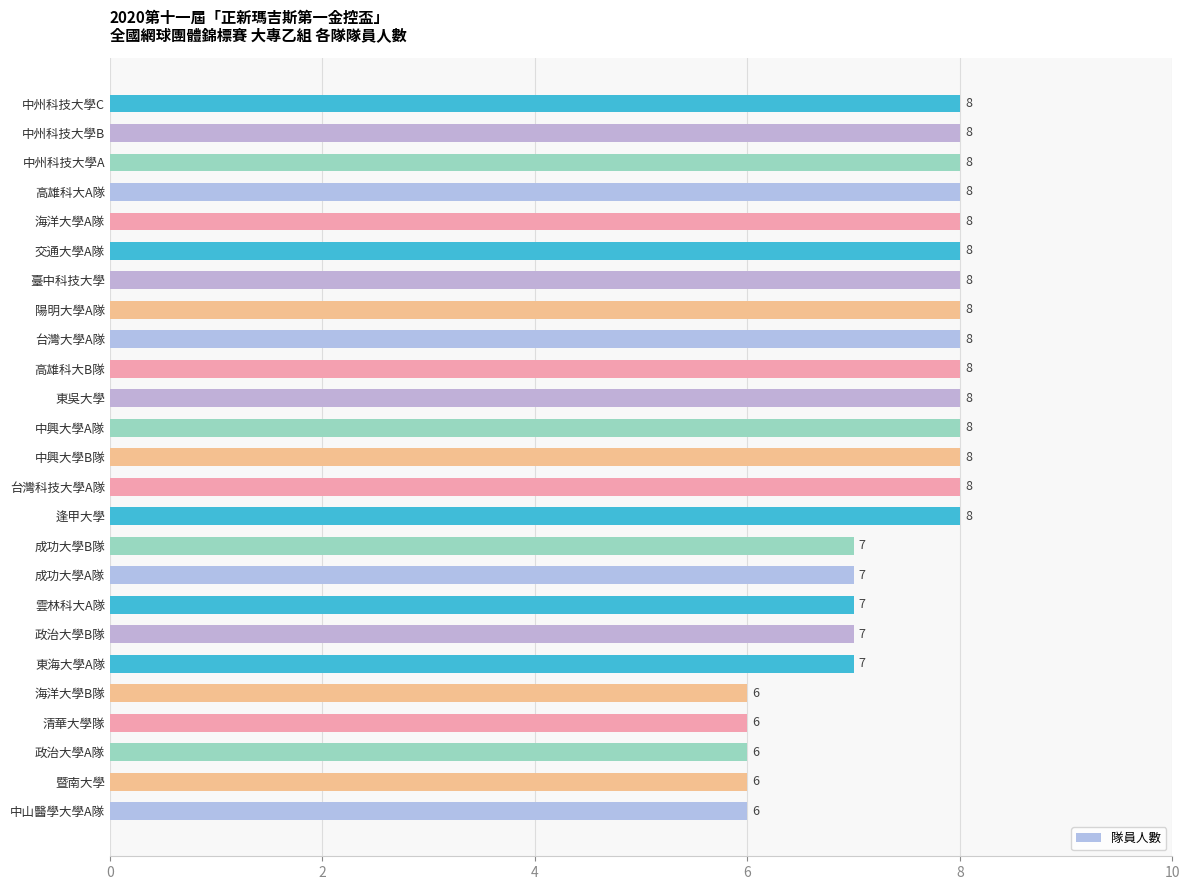

What is the greatest value displayed?

8